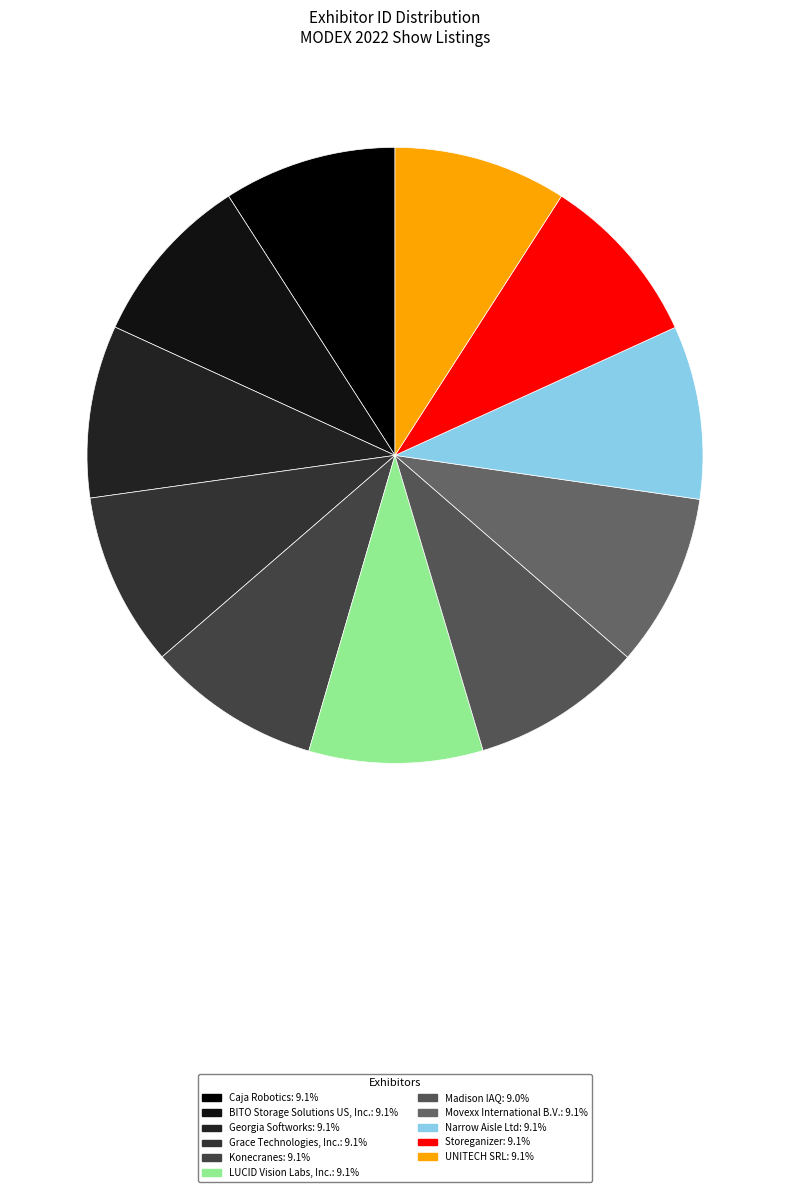

Does Georgia Softworks account for over 50% of the chart?

No